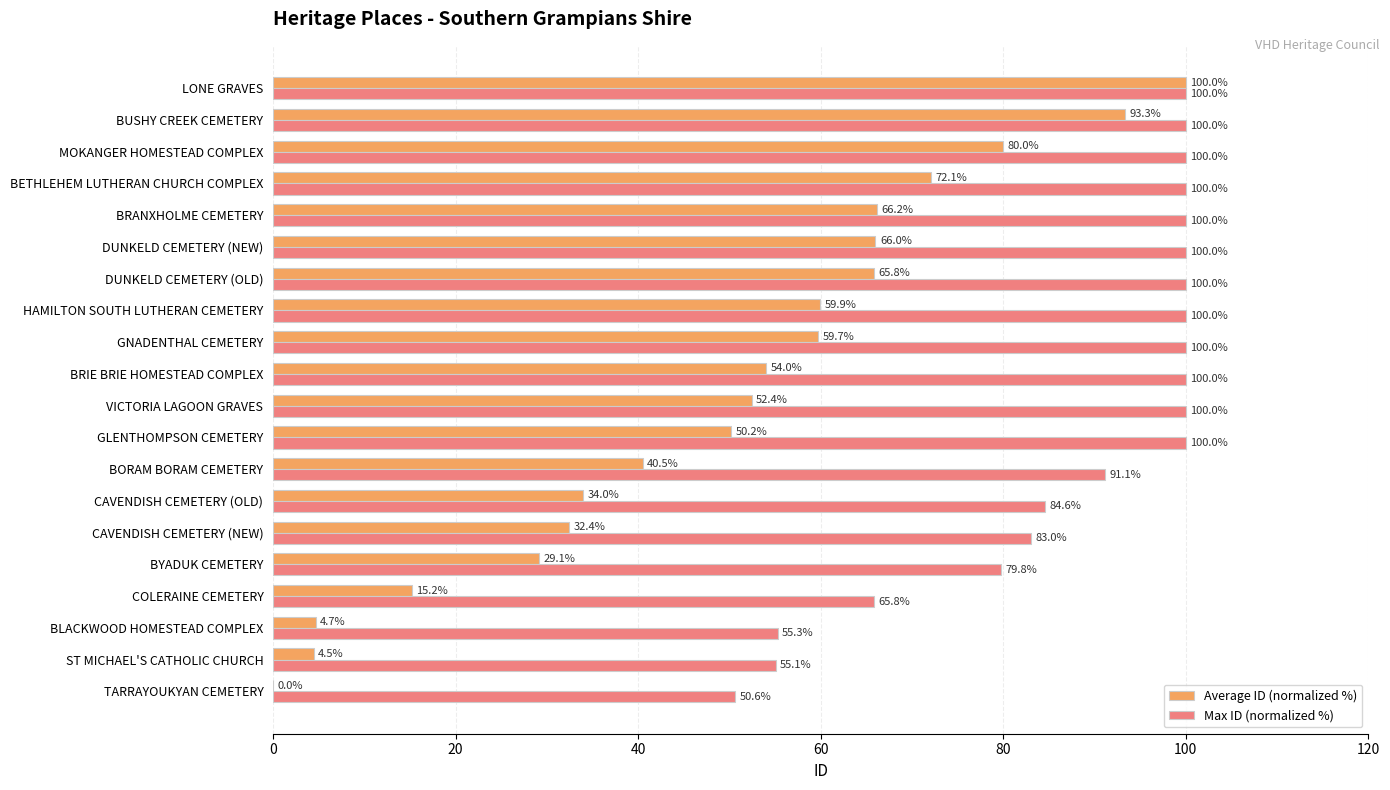

What is the sum of all Average ID (normalized %) values?

980.0